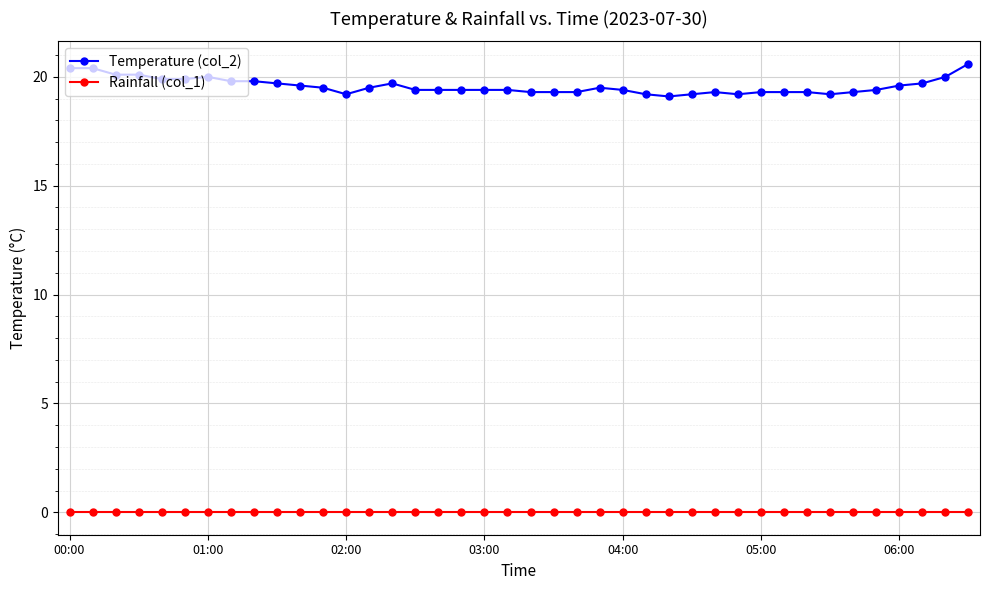

Does the chart display data point markers on the line(s)?

Yes